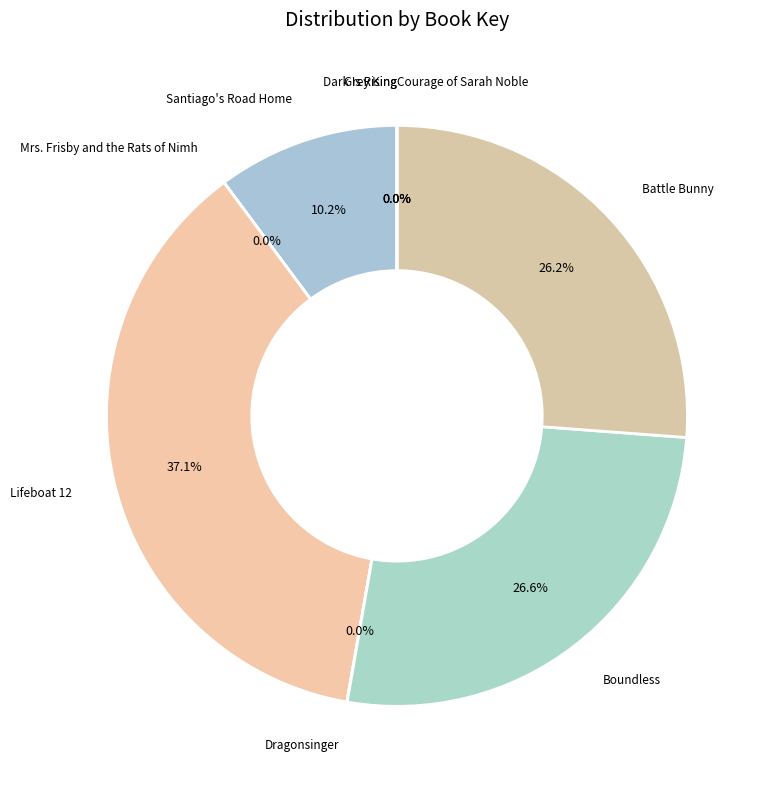

Is there a majority slice in this chart?

No